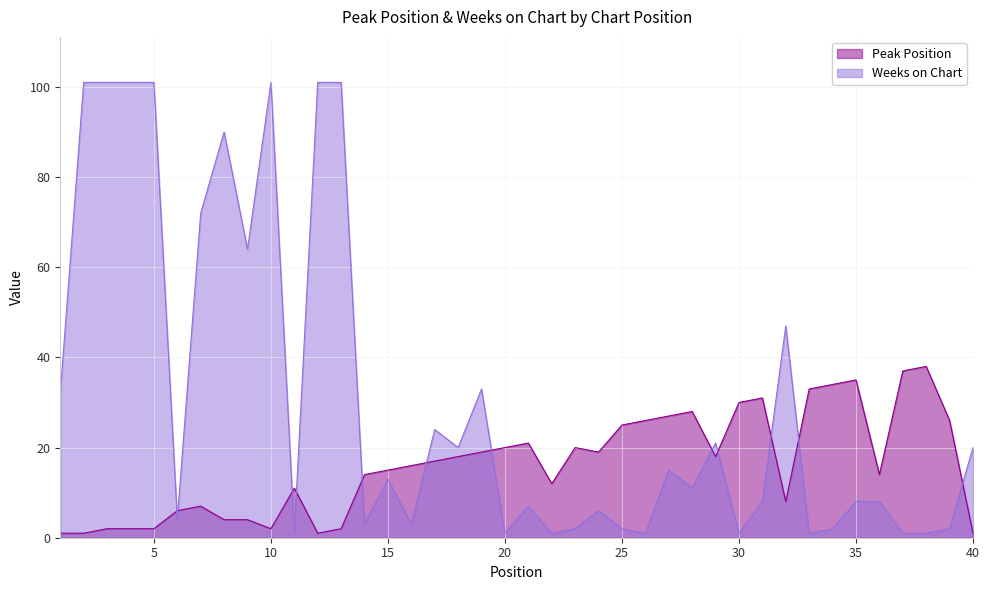

The value of Weeks on Chart at 18 is 20. True or false?

True